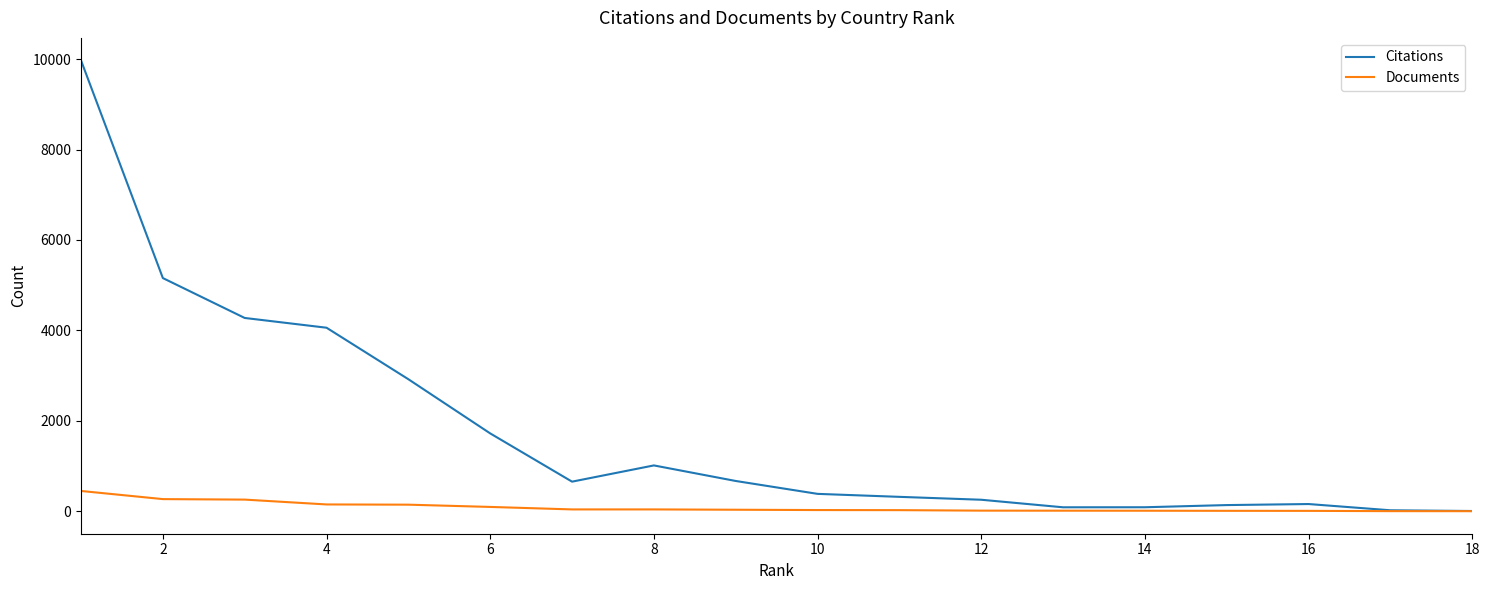

Which series has the largest total across all categories?

Citations